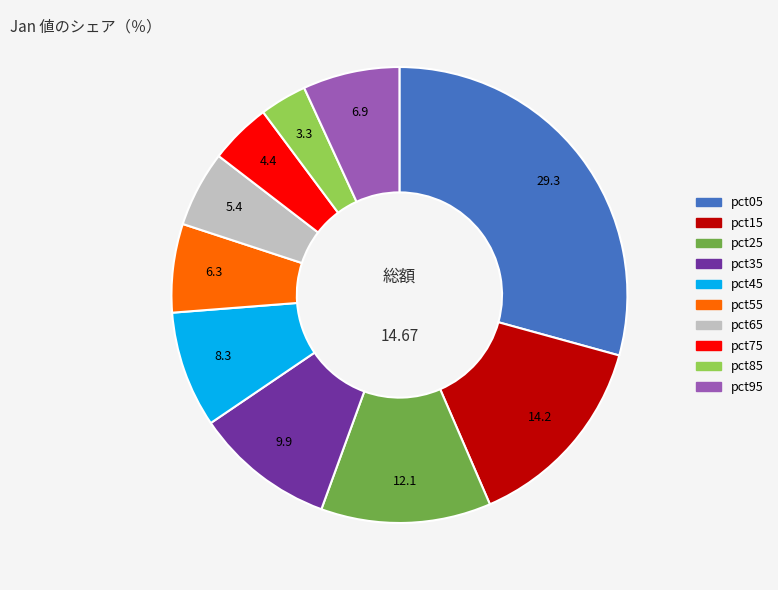

Which category has the biggest portion of the pie?

pct05